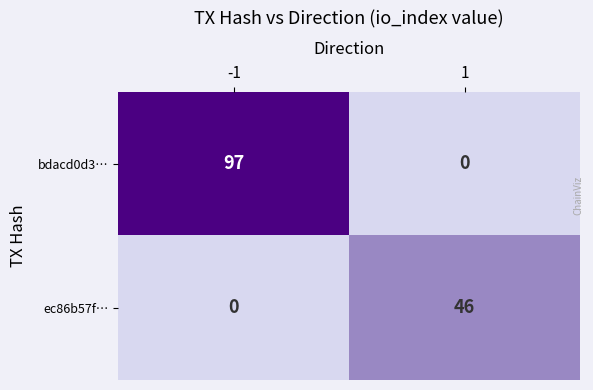

At how many categories does at least one series exceed 44?

2